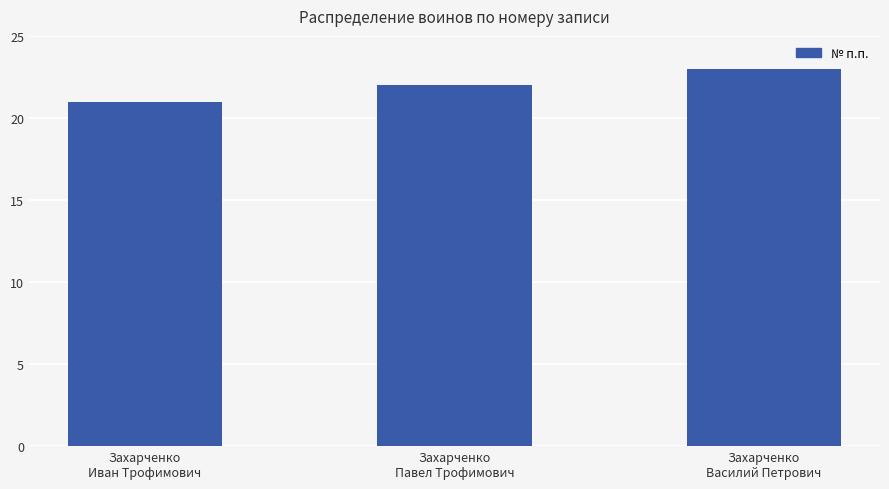

The value at Захарченко
Василий Петрович is 23. True or false?

True